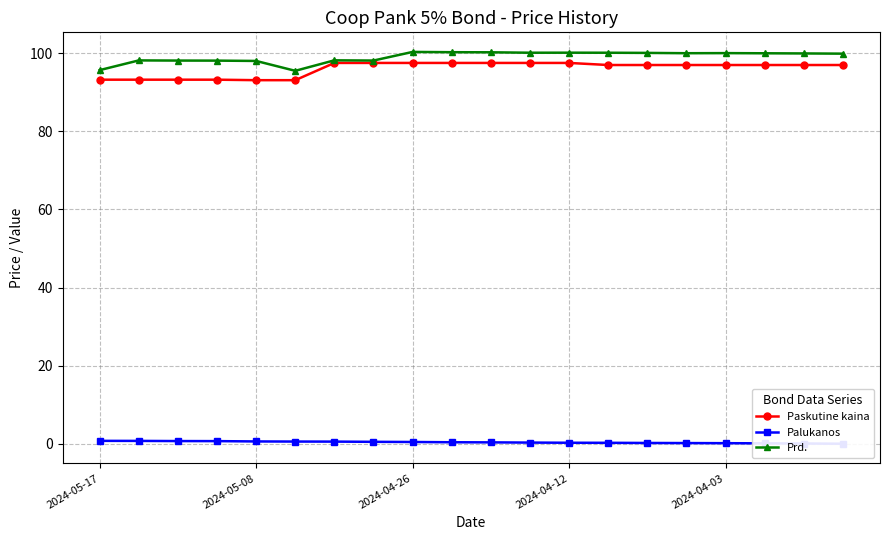

Which series has the largest total across all categories?

Prd.